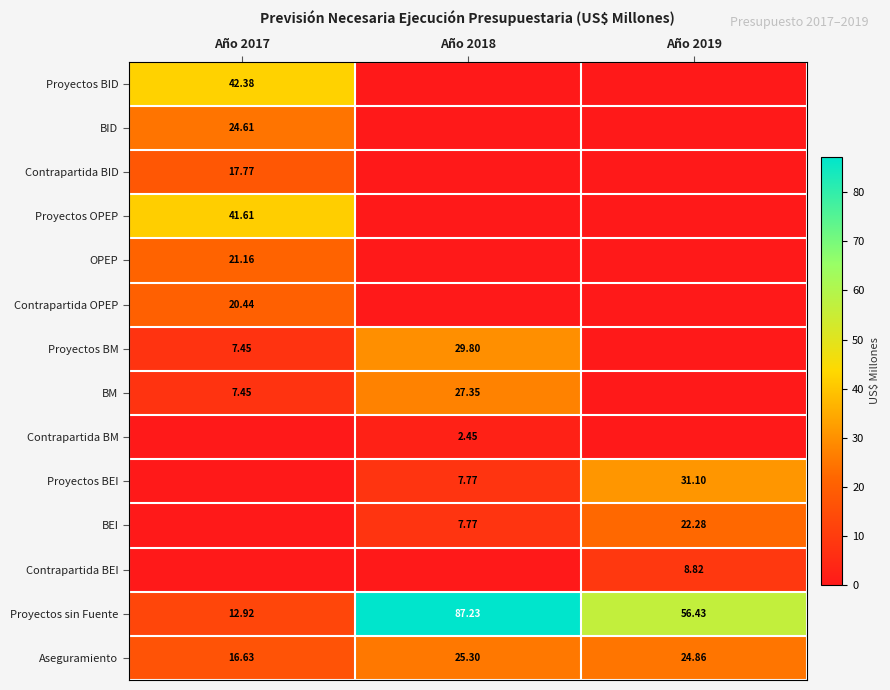

List the labels in order of Proyectos BID value, smallest first.

Año 2018, Año 2019, Año 2017